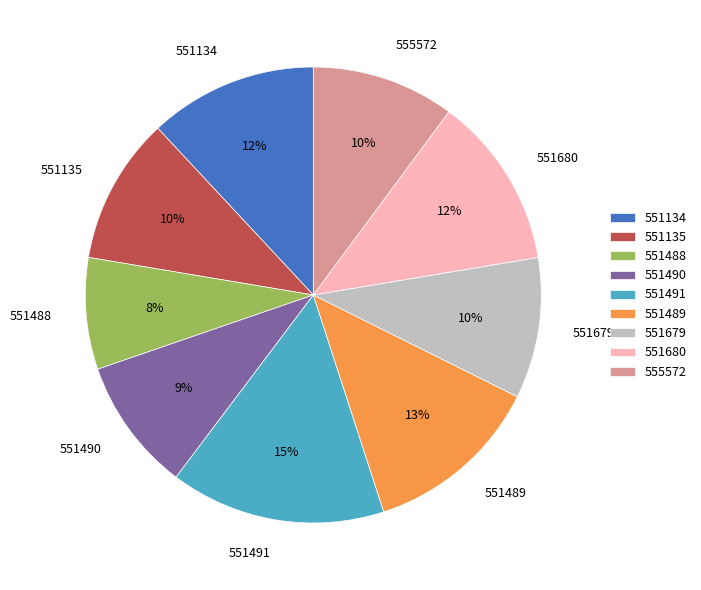

Count the number of slices in the pie.

9